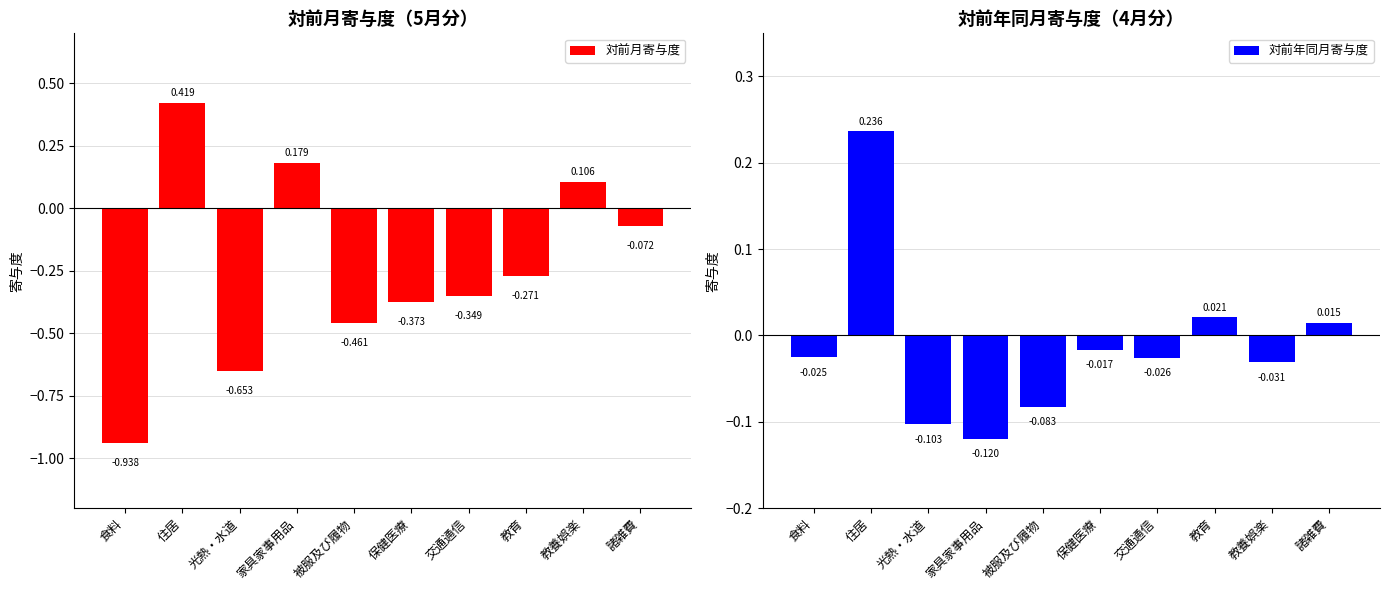

How many groups of bars are there?

10